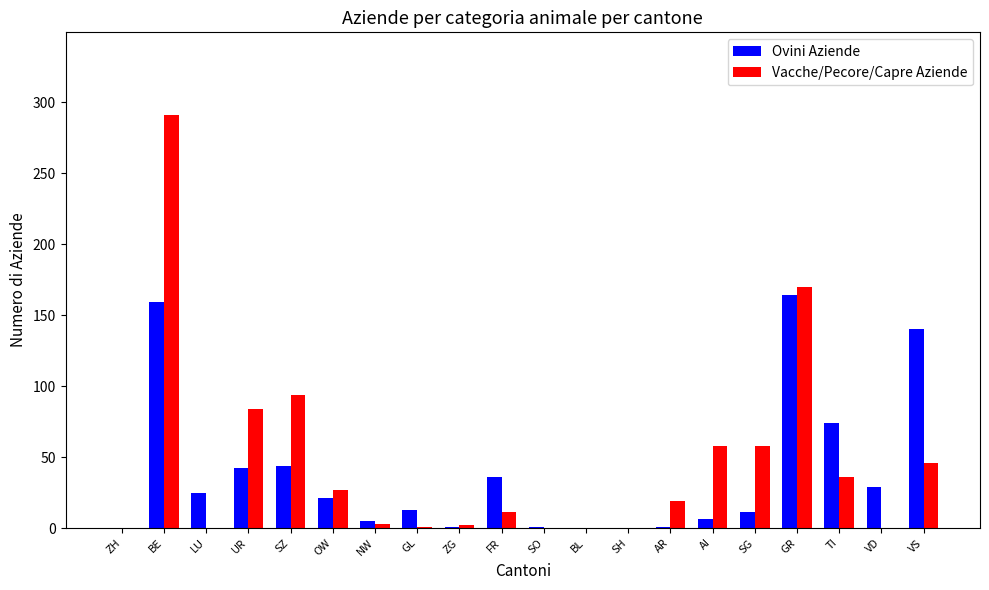

How many categories are shown in the chart?

20